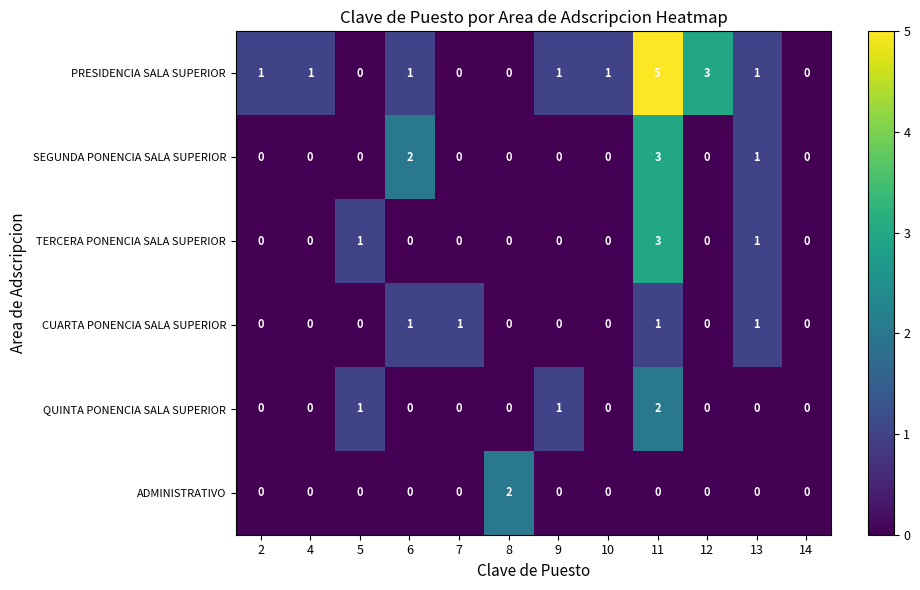

Is the value of ADMINISTRATIVO at 8 greater than the value of QUINTA PONENCIA SALA SUPERIOR at 5?

Yes